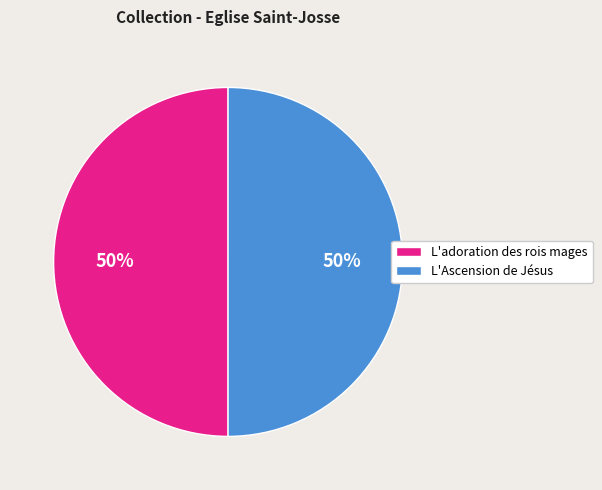

Approximately how many times larger is the value at L'Ascension de Jésus compared to L'adoration des rois mages?

1.0